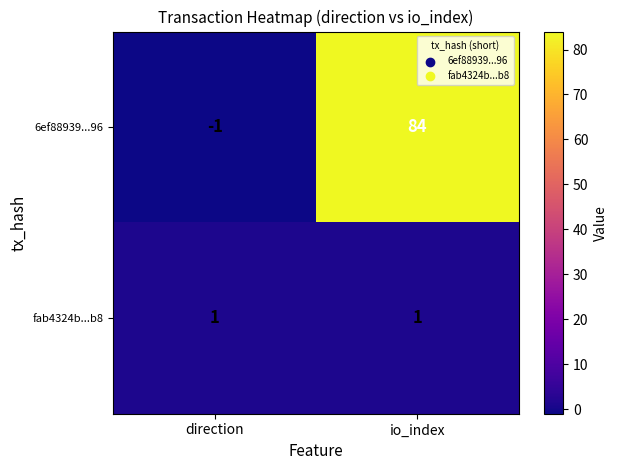

At direction, list the series in order from largest to smallest.

fab4324b...b8, 6ef88939...96